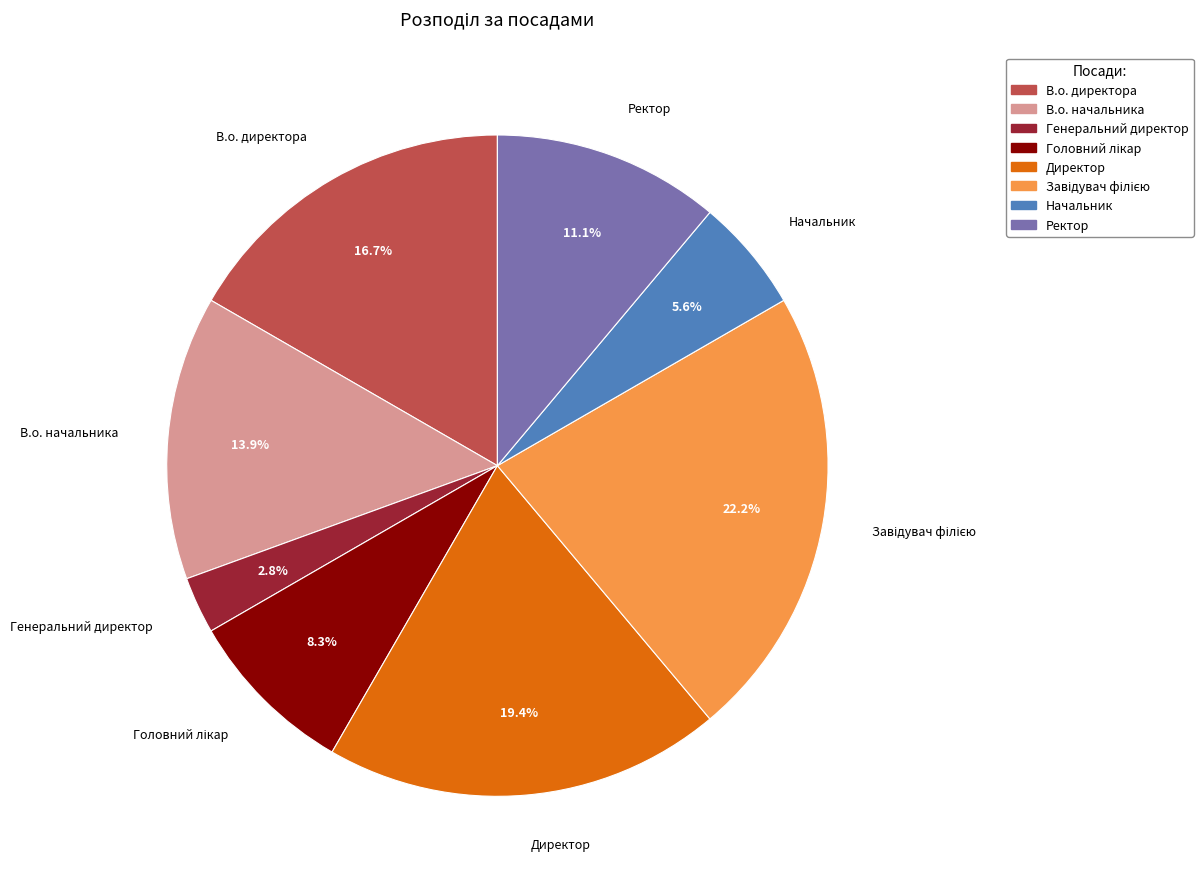

Does any single category account for the majority?

No